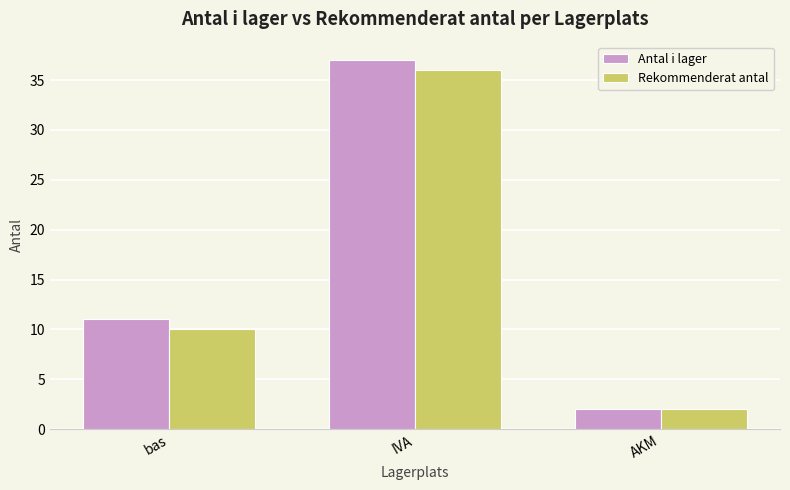

At how many categories does at least one series exceed 8?

2